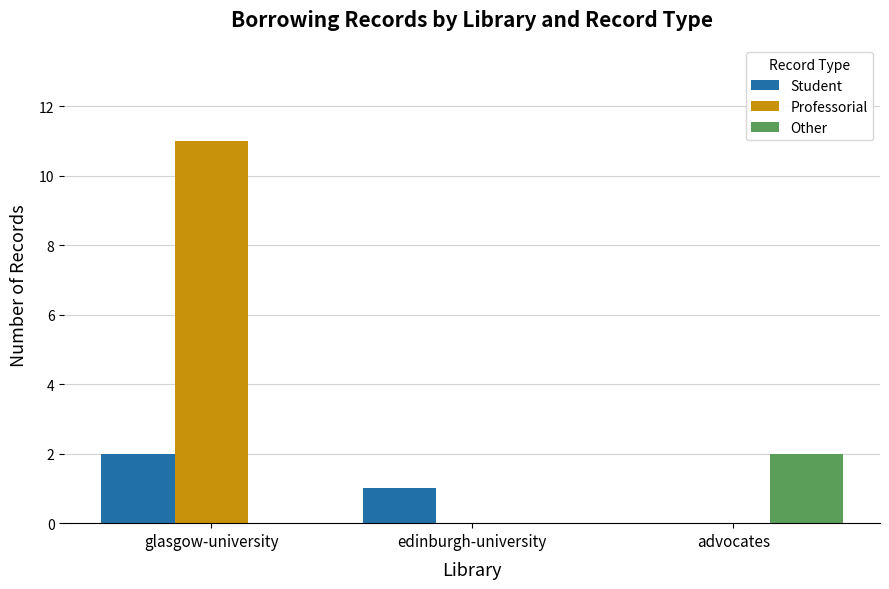

At which category is the sum across all series the highest?

glasgow-university